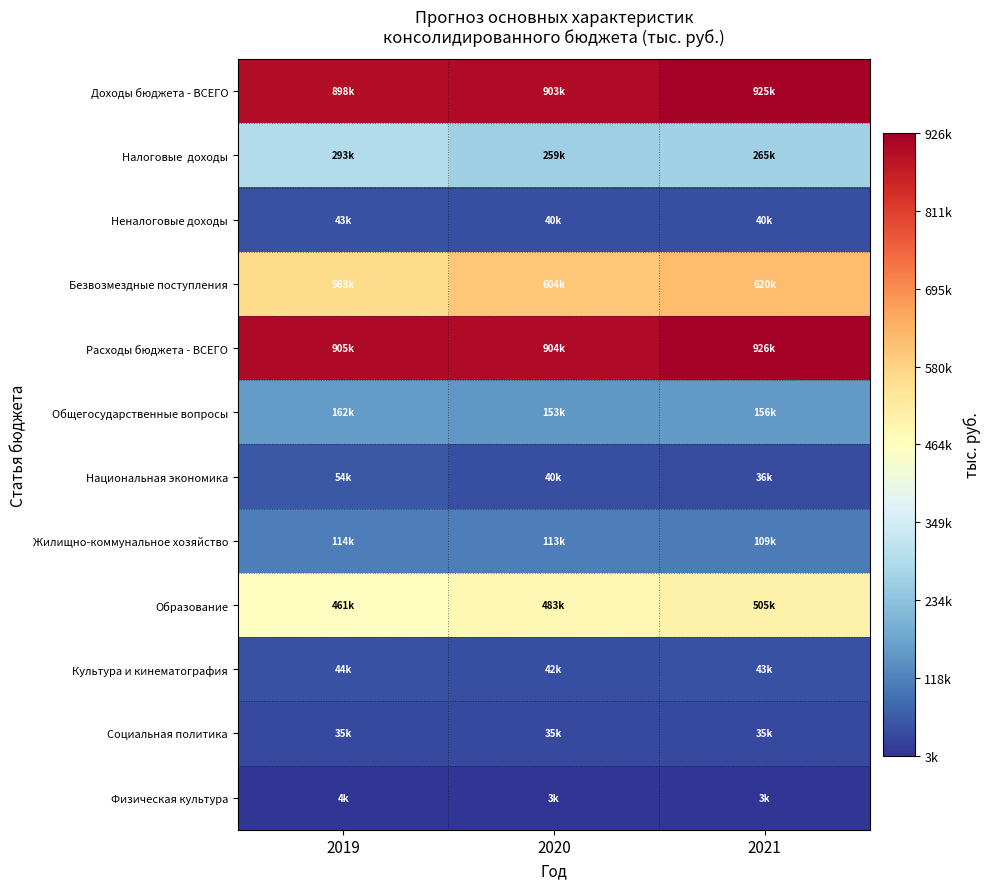

Which series has the widest spread of values?

Безвозмездные поступления